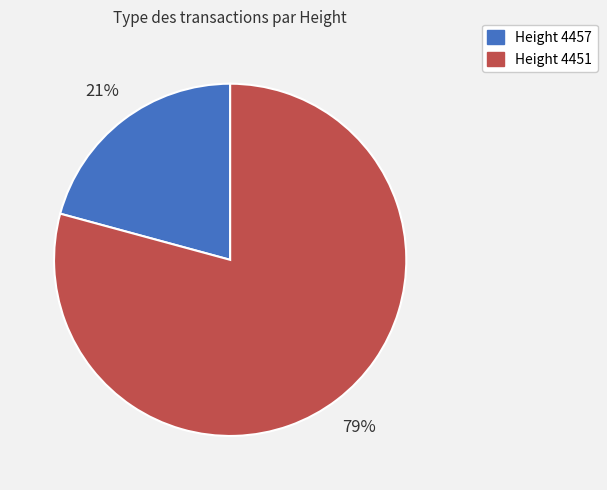

Which slice represents more than half of the pie?

Height 4451